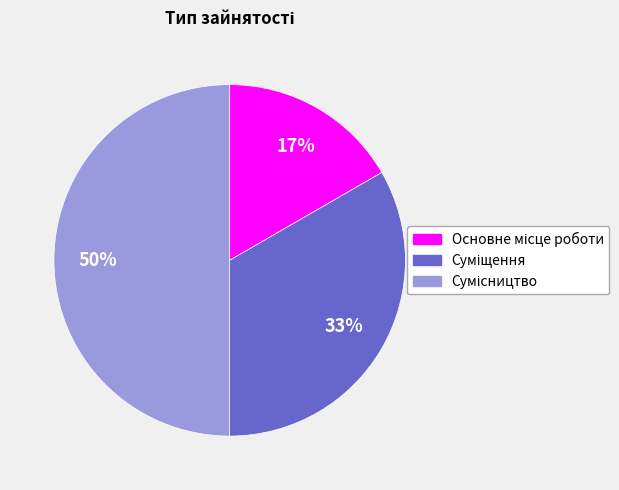

To the nearest percent, what is the average slice percentage?

33%